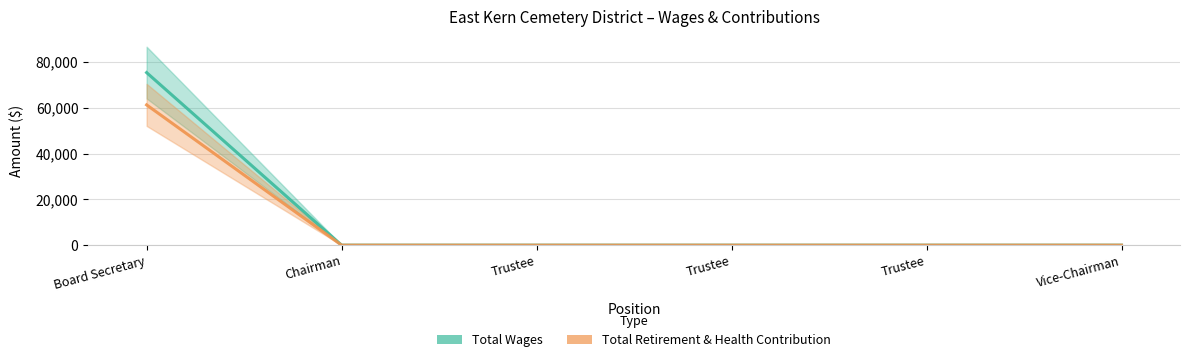

True or false: Total Retirement & Health Contribution has a value of 22635 at Trustee.

False